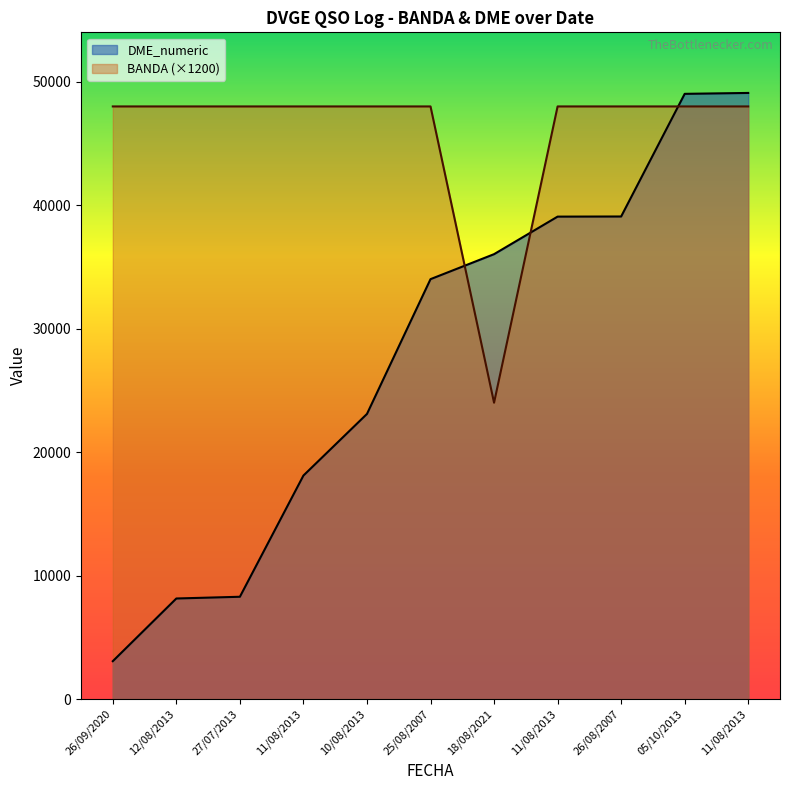

Which has a higher value, 26/09/2020 or 11/08/2013?

26/09/2020